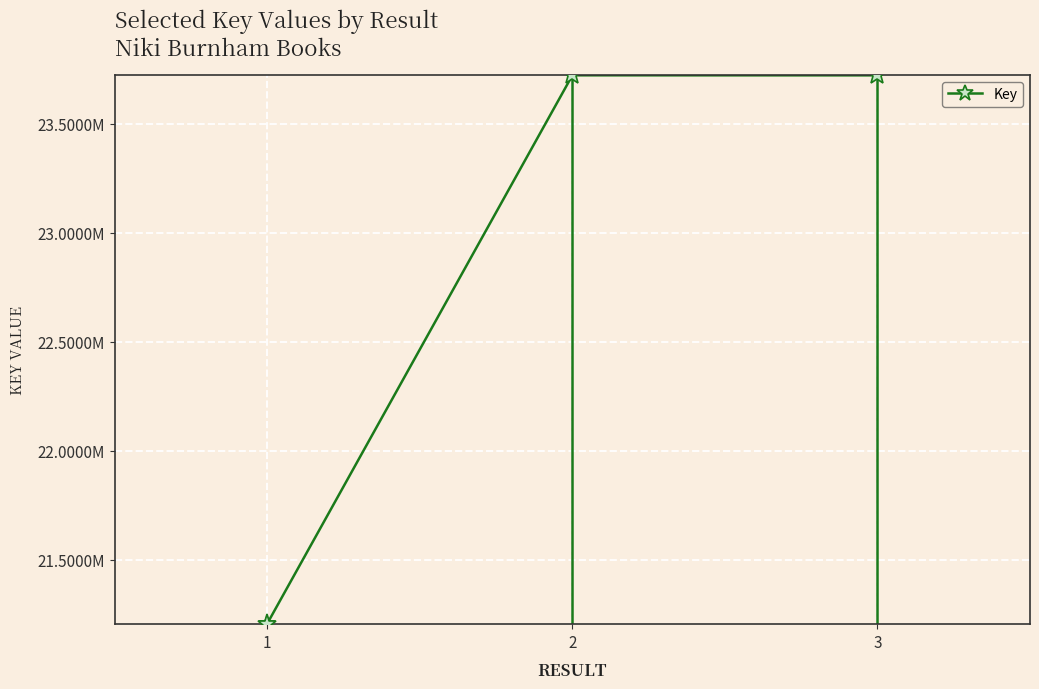

List the labels in order of value, largest first.

2, 3, 1